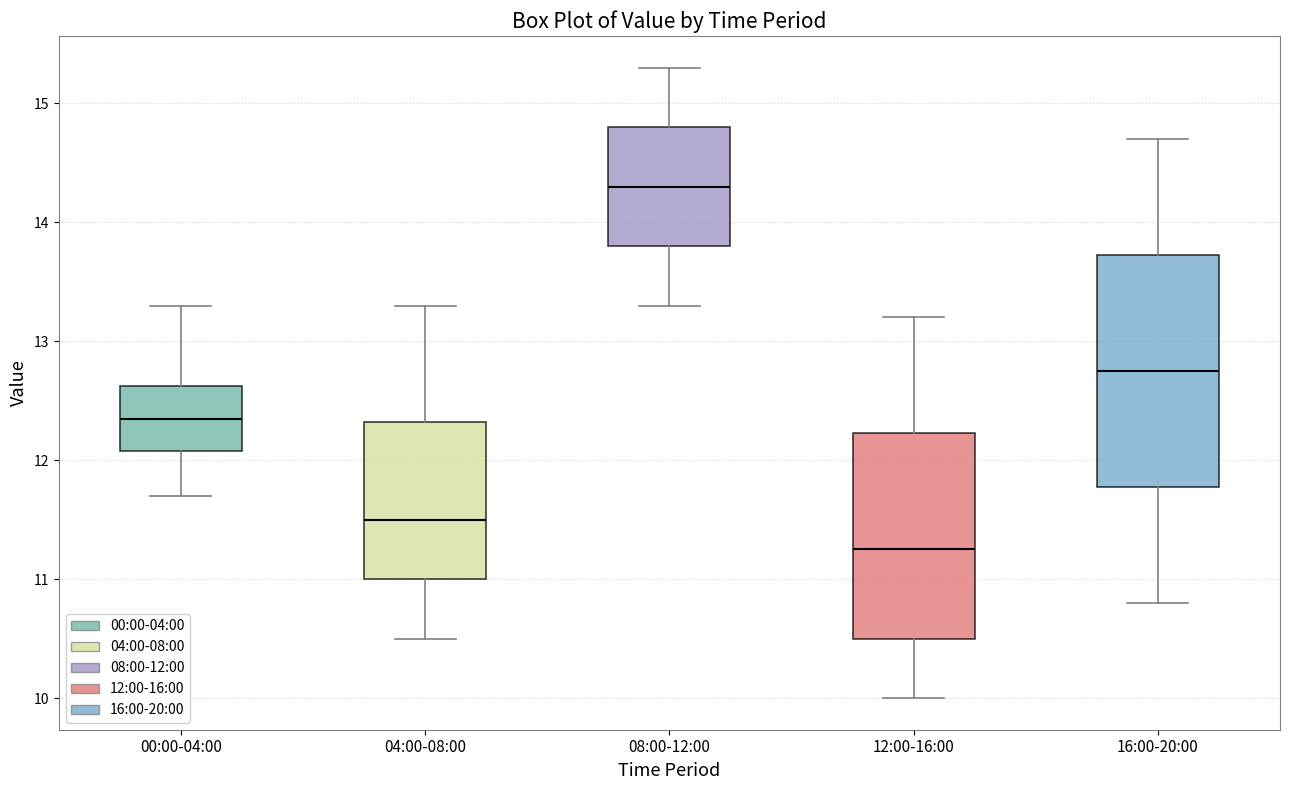

Where is the upper edge of the box for 16:00-20:00 on the y-axis? The values are not printed on the chart, so give them approximately, as read against the axis.

13.7